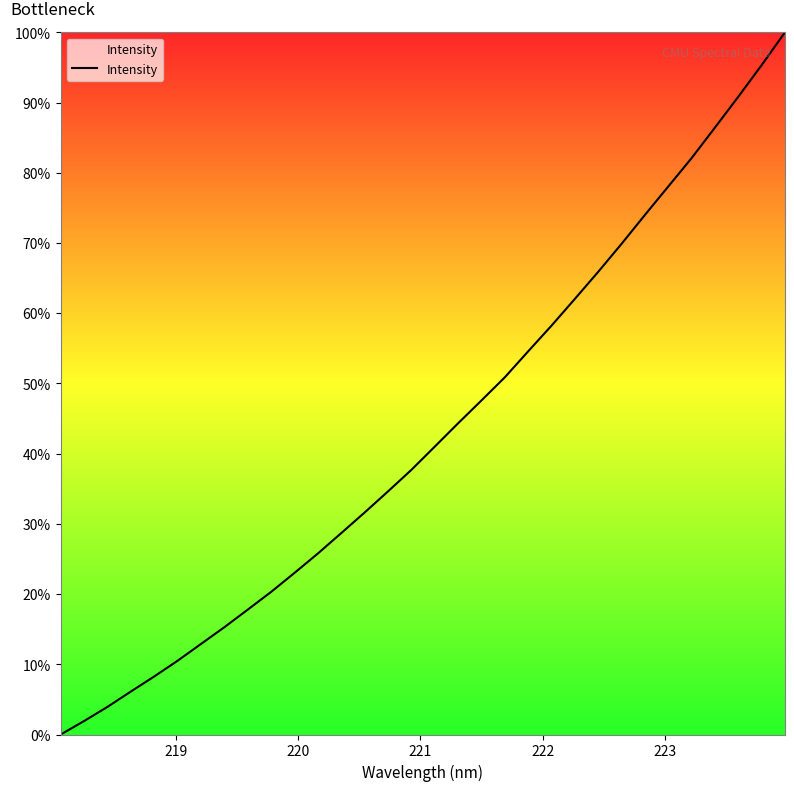

What is the maximum value shown in the chart?

100.0